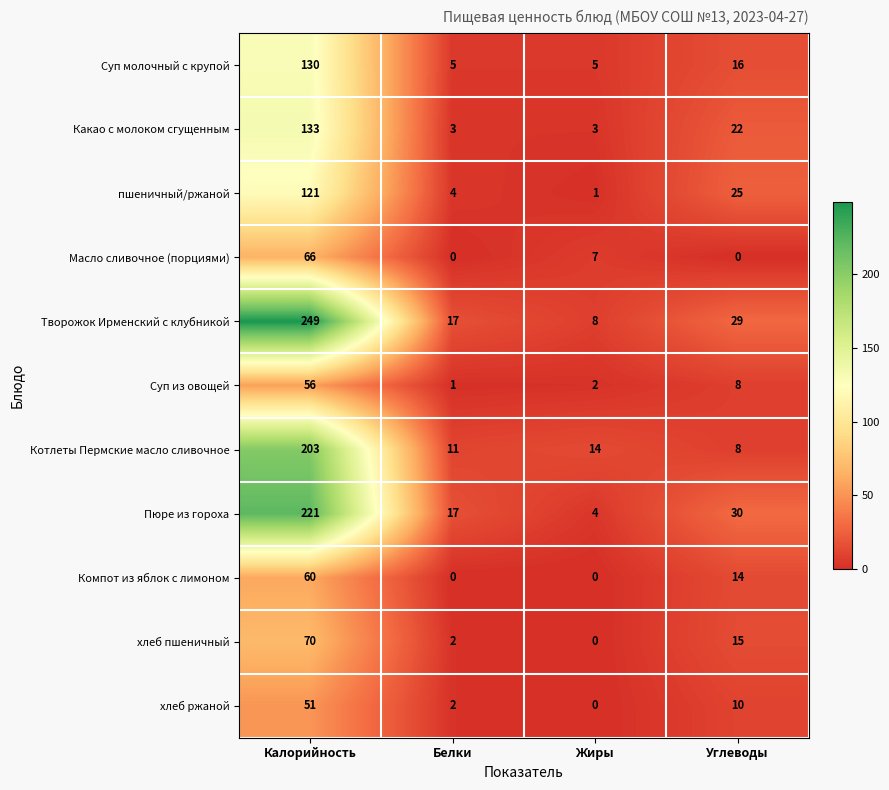

The value of хлеб пшеничный at Углеводы is 21. True or false?

False